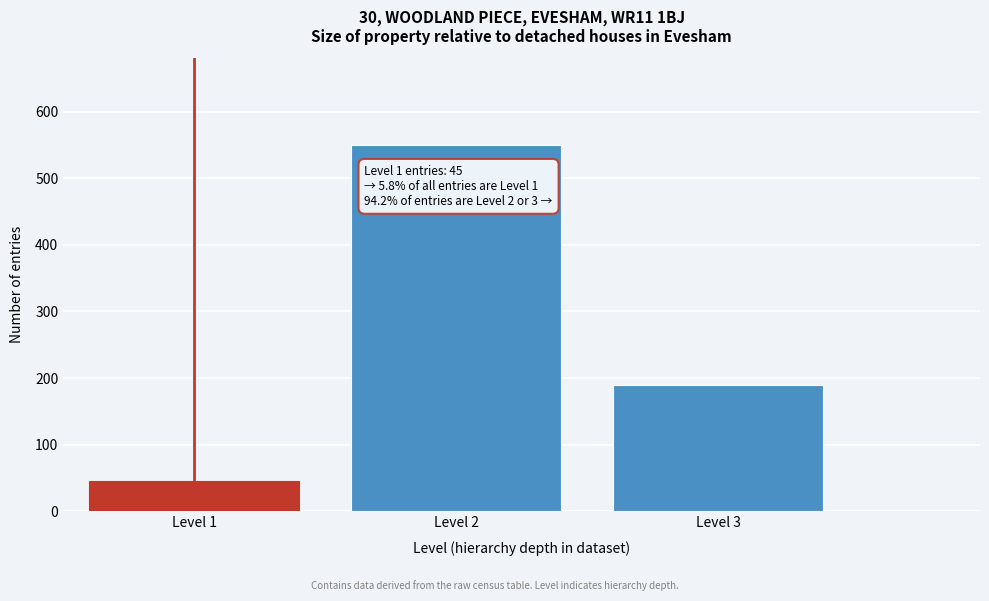

Which range on the x-axis has the tallest bar?

1.5 to 2.5